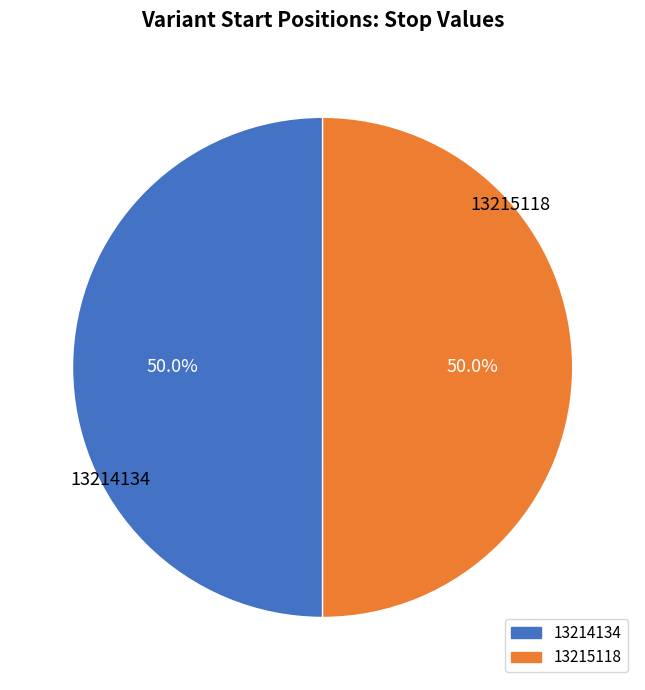

What is the ratio of the value at 13215118 to the value at 13214134?

1.0